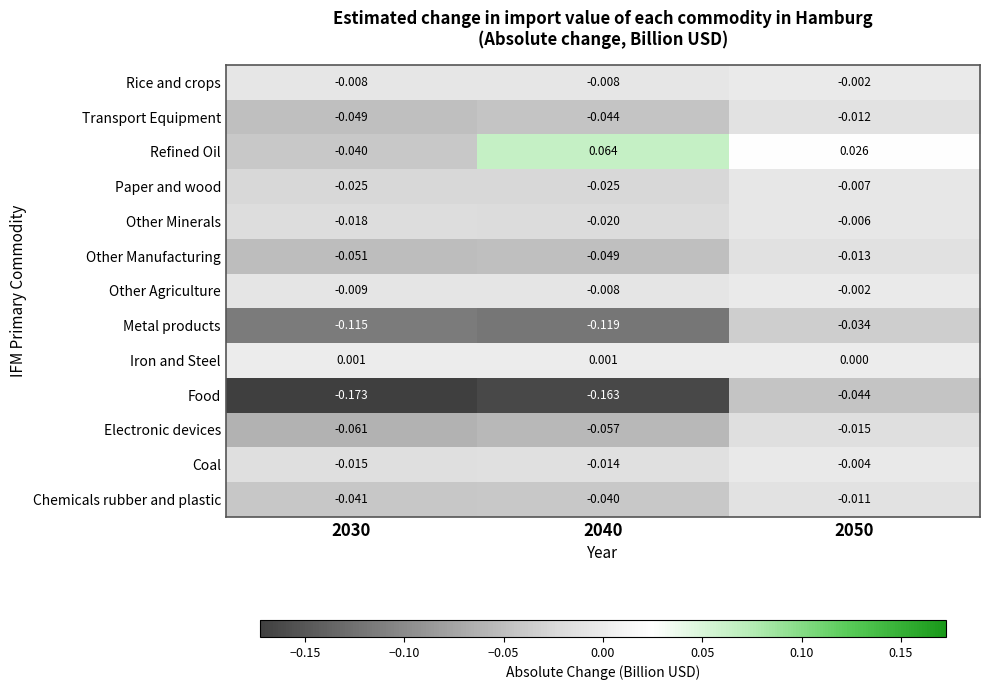

How many series are shown in this chart?

13